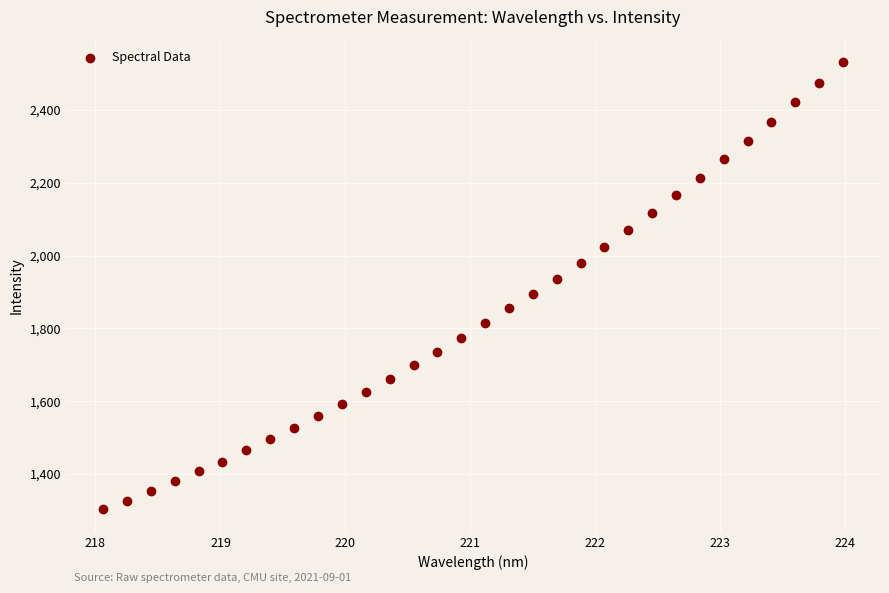

What is the range of Y values (max minus min)?

1228.2